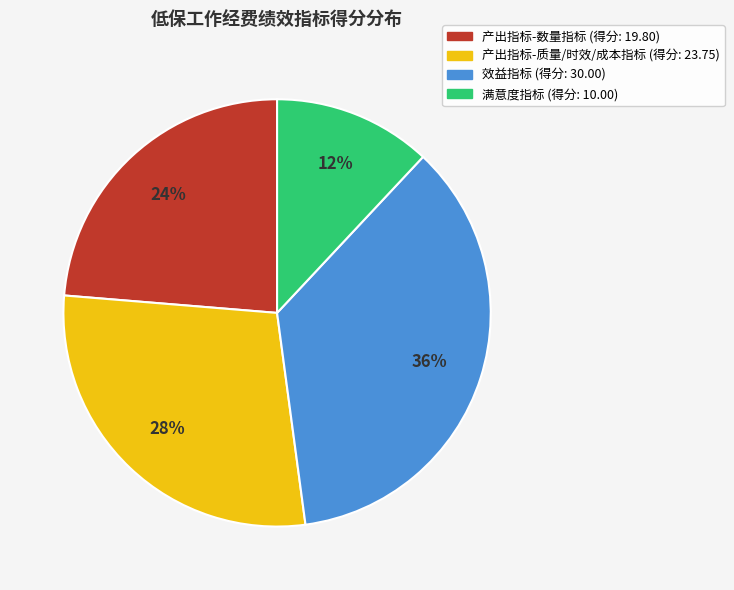

To the nearest percent, what is the average slice percentage?

25%